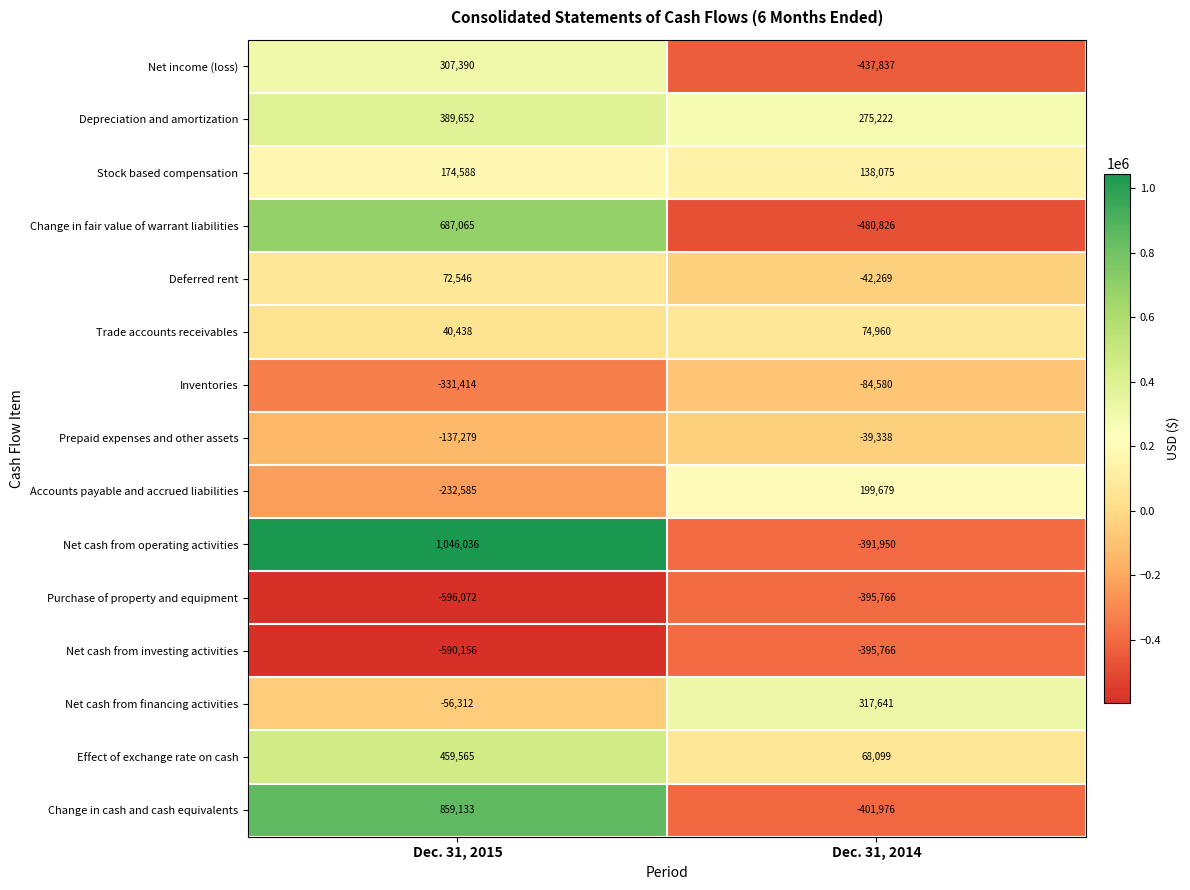

What is the sum of the Net cash from operating activities values at Dec. 31, 2014 and Dec. 31, 2015?

654086